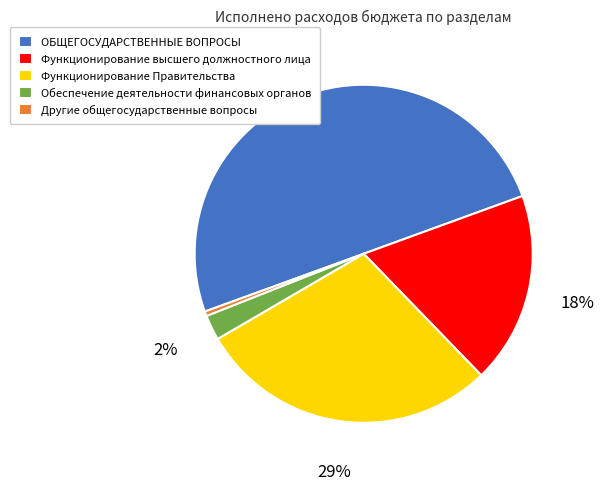

Does Функционирование Правительства represent more than half of the total?

No